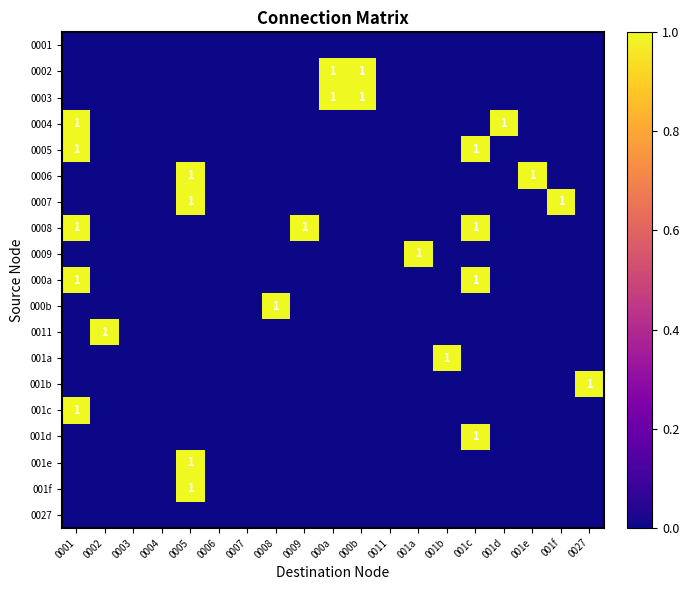

True or false: 000a has a value of 1 at 0001.

True